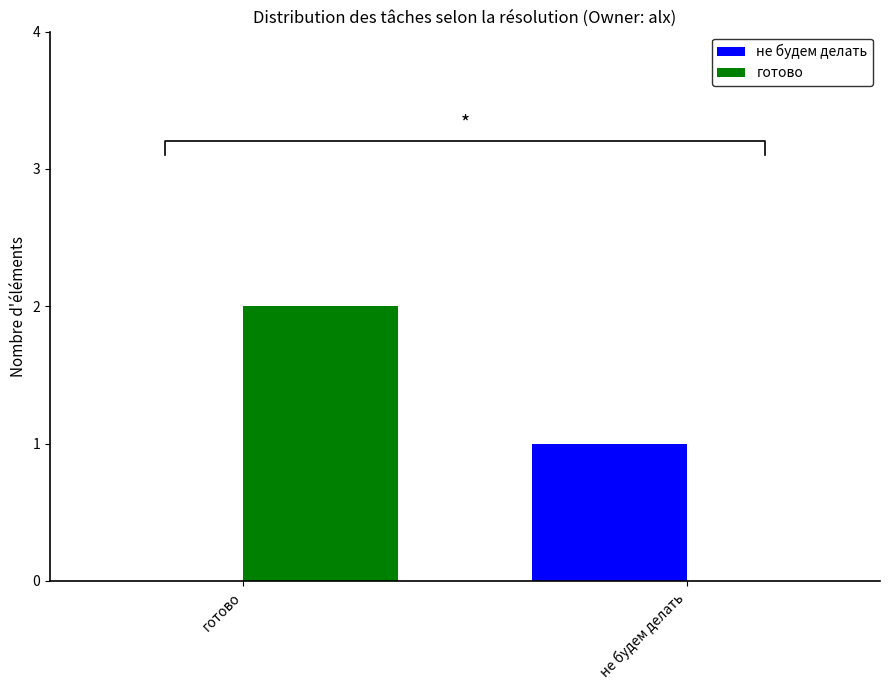

What is the difference between the не будем делать values at готово and не будем делать?

1